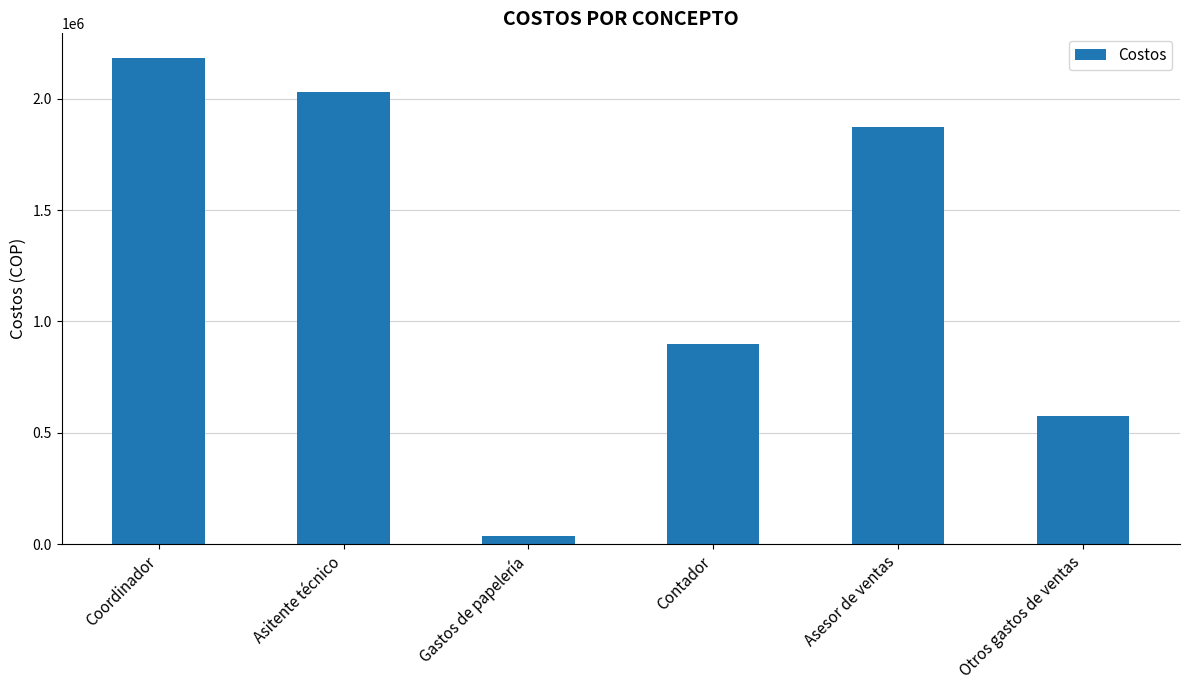

Count the number of data series in this chart.

1